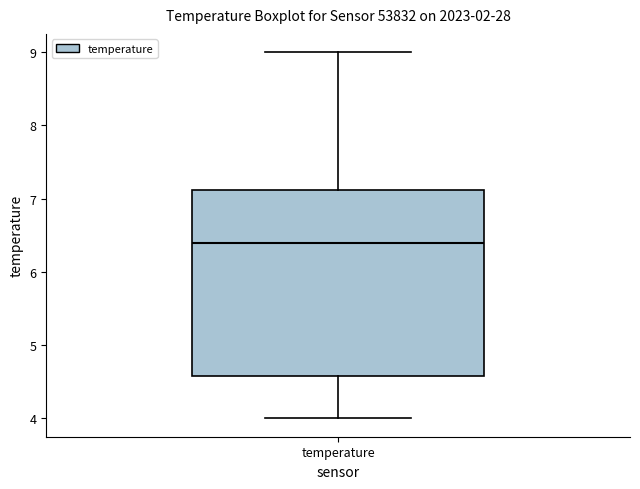

Transcribe this box plot: give where the median line is, the range the box spans, and where the two whiskers end, as read against the y-axis. The values are not printed on the chart, so give them approximately, as read against the axis.

median 6.4, box 4.6 to 7.1, whiskers 4.0 to 9.0